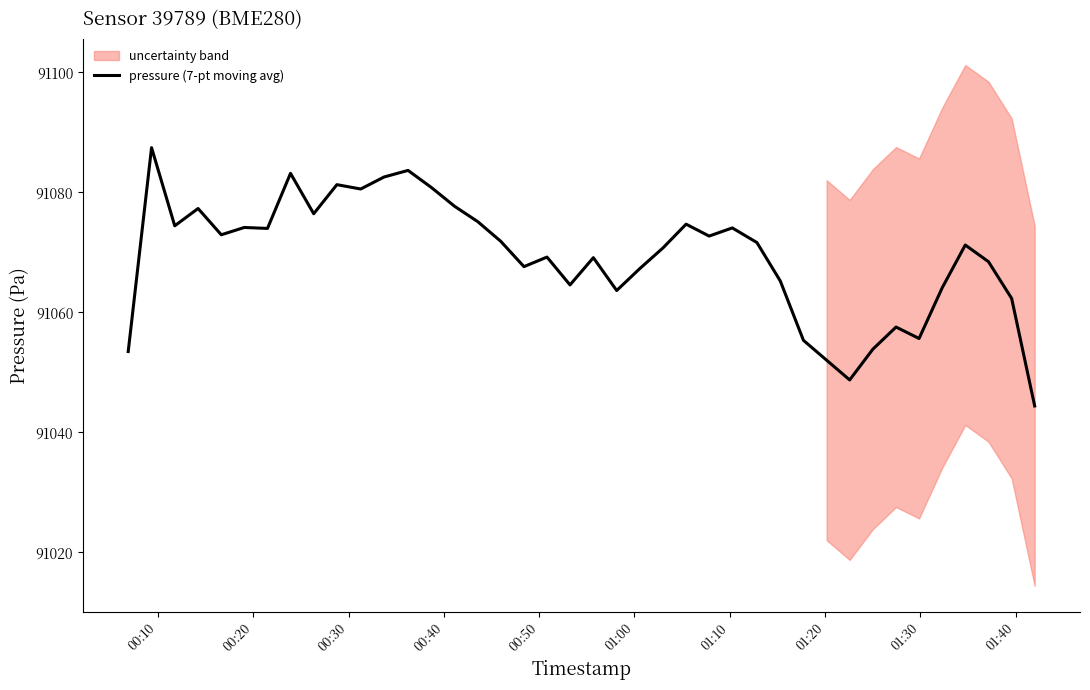

True or false: the data has more than 2 interior local peaks.

True